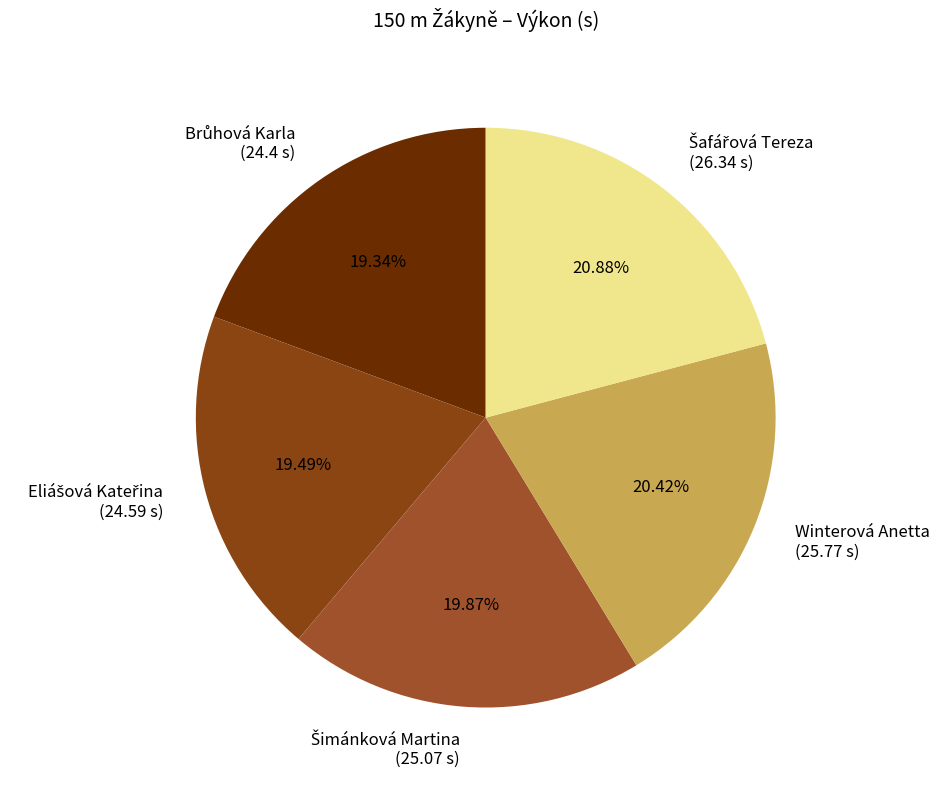

Is there any slice that represents more than half of the pie?

No